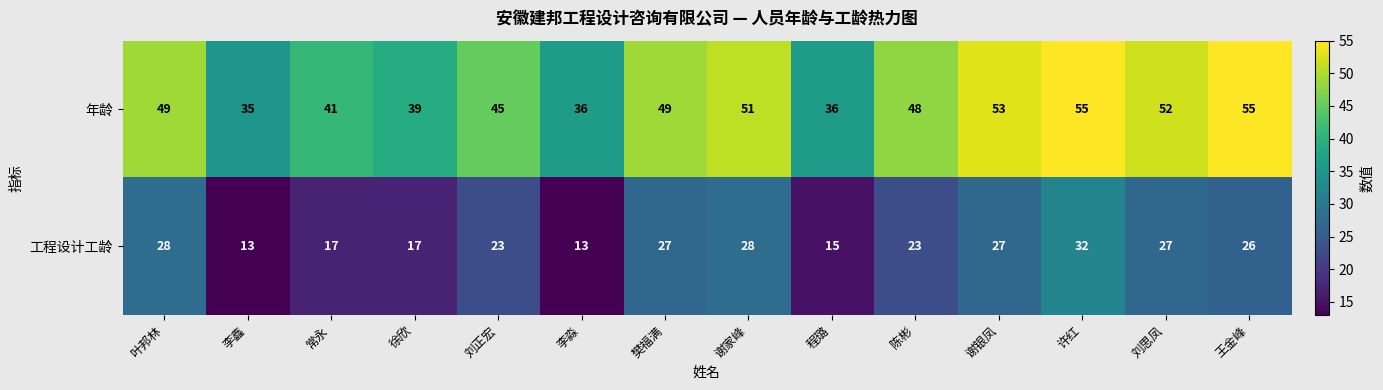

Count the number of data series in this chart.

2